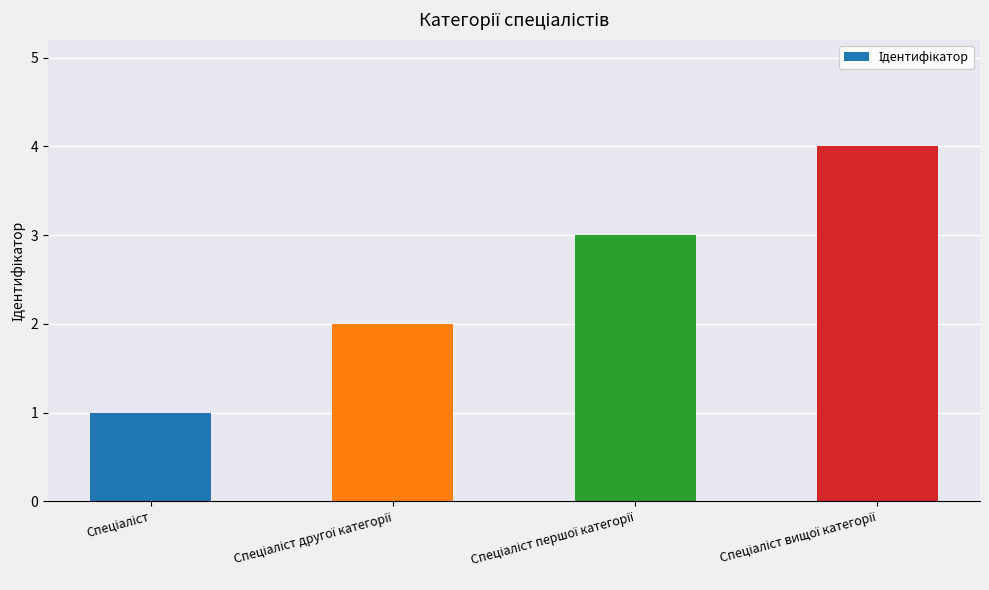

What is the greatest value displayed?

4